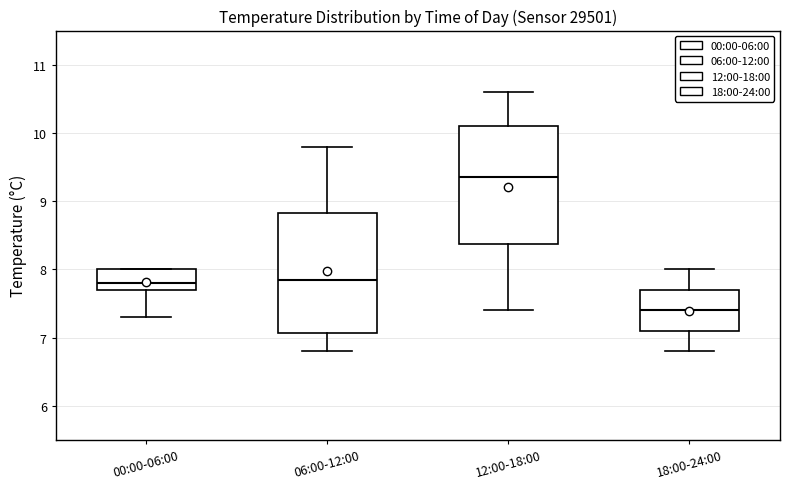

Where is the lower edge of the box for 18:00-24:00 on the y-axis? The values are not printed on the chart, so give them approximately, as read against the axis.

7.1